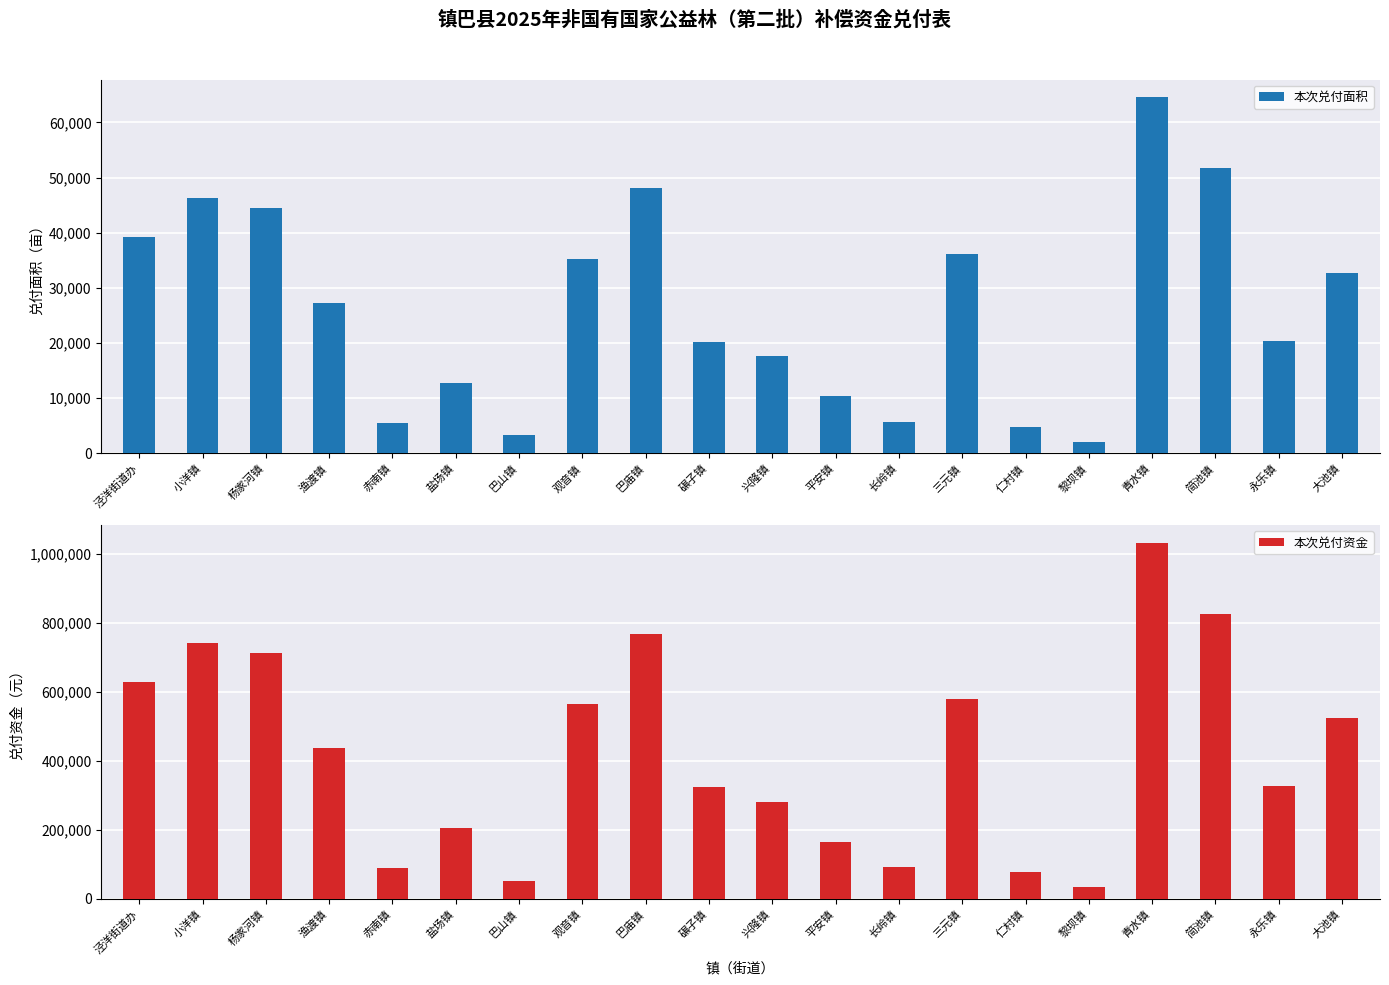

Between 平安镇 and 简池镇, which series saw the biggest shift?

本次兑付资金